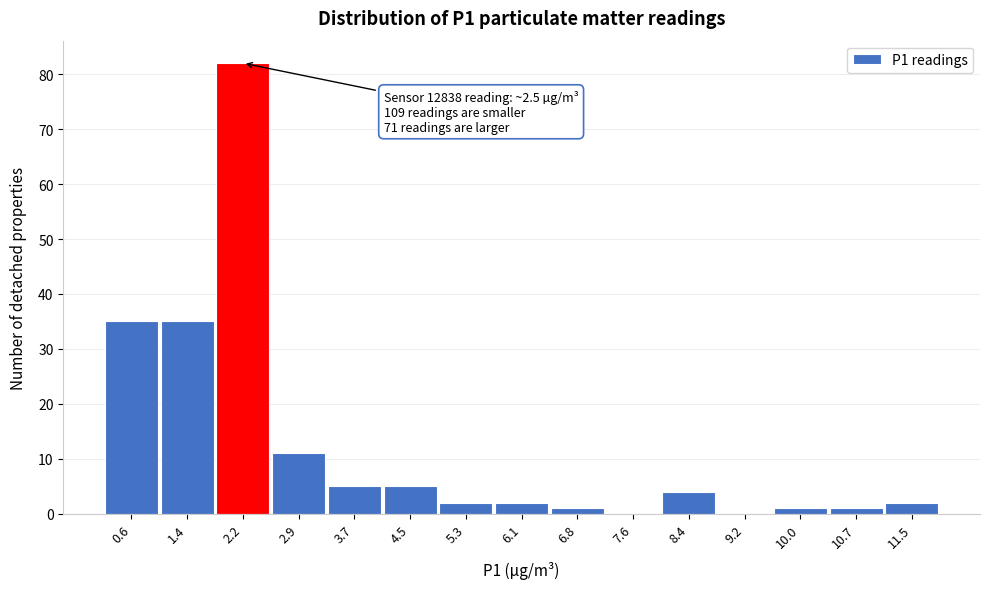

Reading right to left, list all the values displayed in this chart.

11.5=2	10.7=1	10.0=1	9.2=0	8.4=4	7.6=0	6.8=1	6.1=2	5.3=2	4.5=5	3.7=5	2.9=11	2.2=82	1.4=35	0.6=35